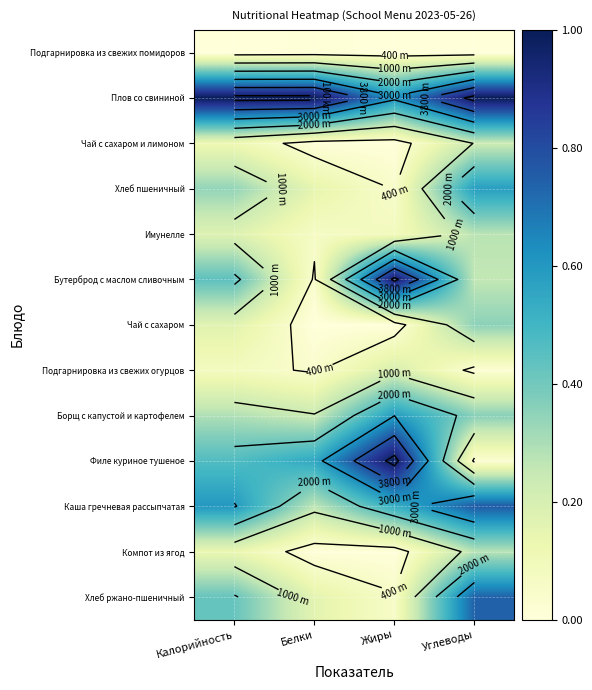

Is the value of Чай с сахаром и лимоном at Углеводы greater than the value of Хлеб ржано-пшеничный at Углеводы?

No